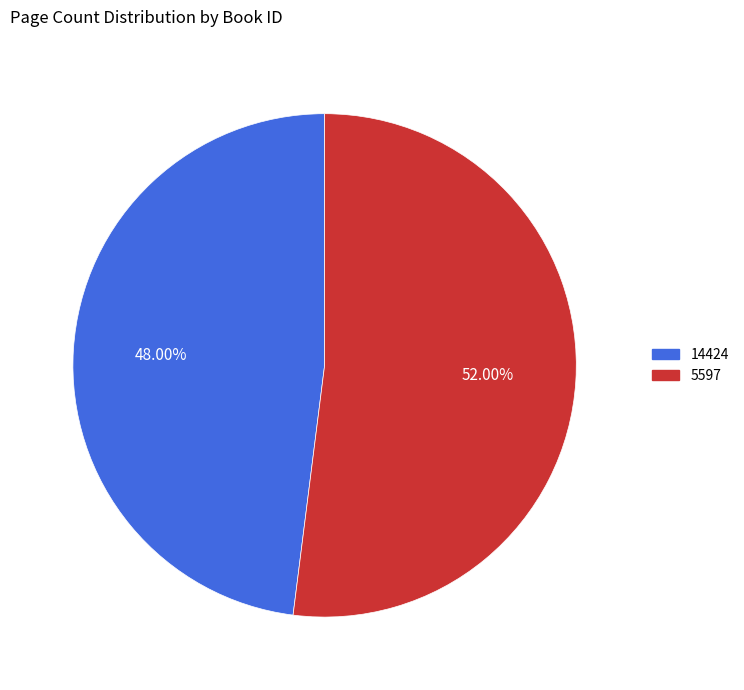

Is it true that 14424 is 41% of the pie?

False